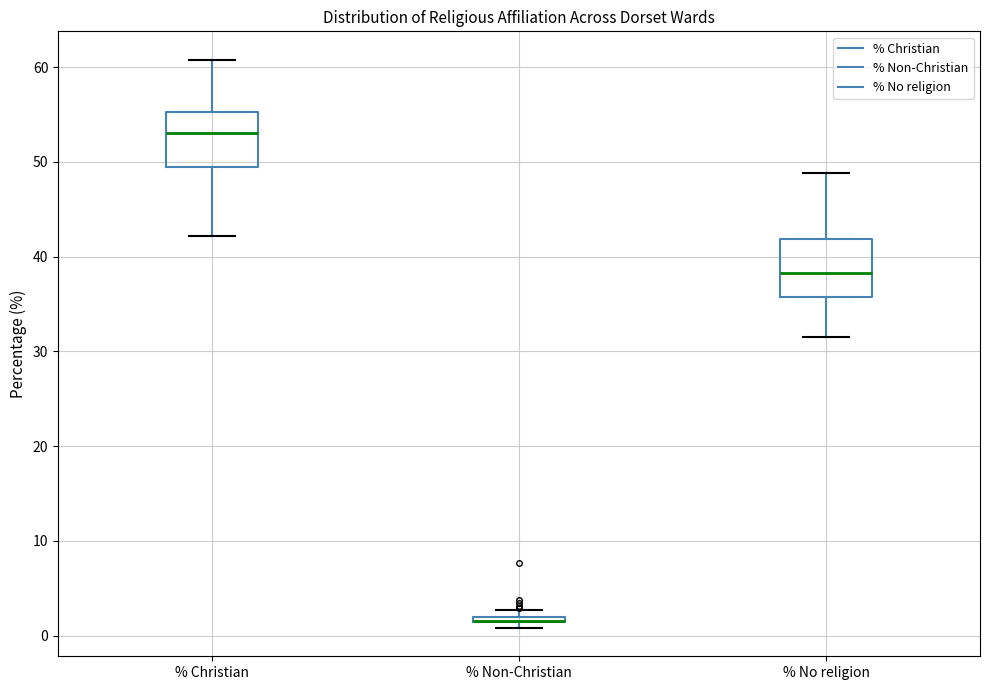

Where does the median line of the box for % Christian sit on the y-axis? The values are not printed on the chart, so give them approximately, as read against the axis.

53